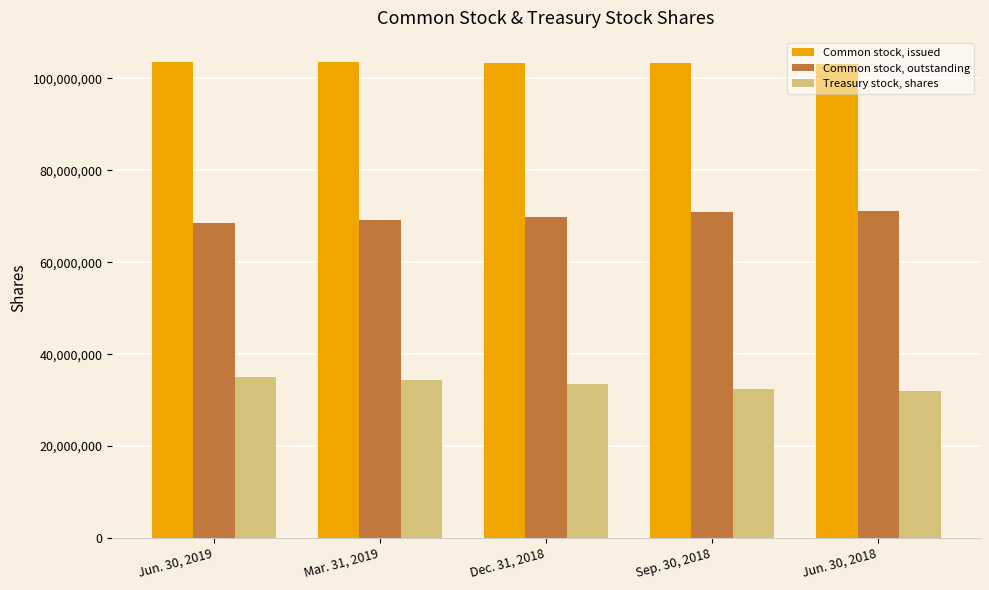

How many Treasury stock, shares values are between 32416975 and 34370075?

3